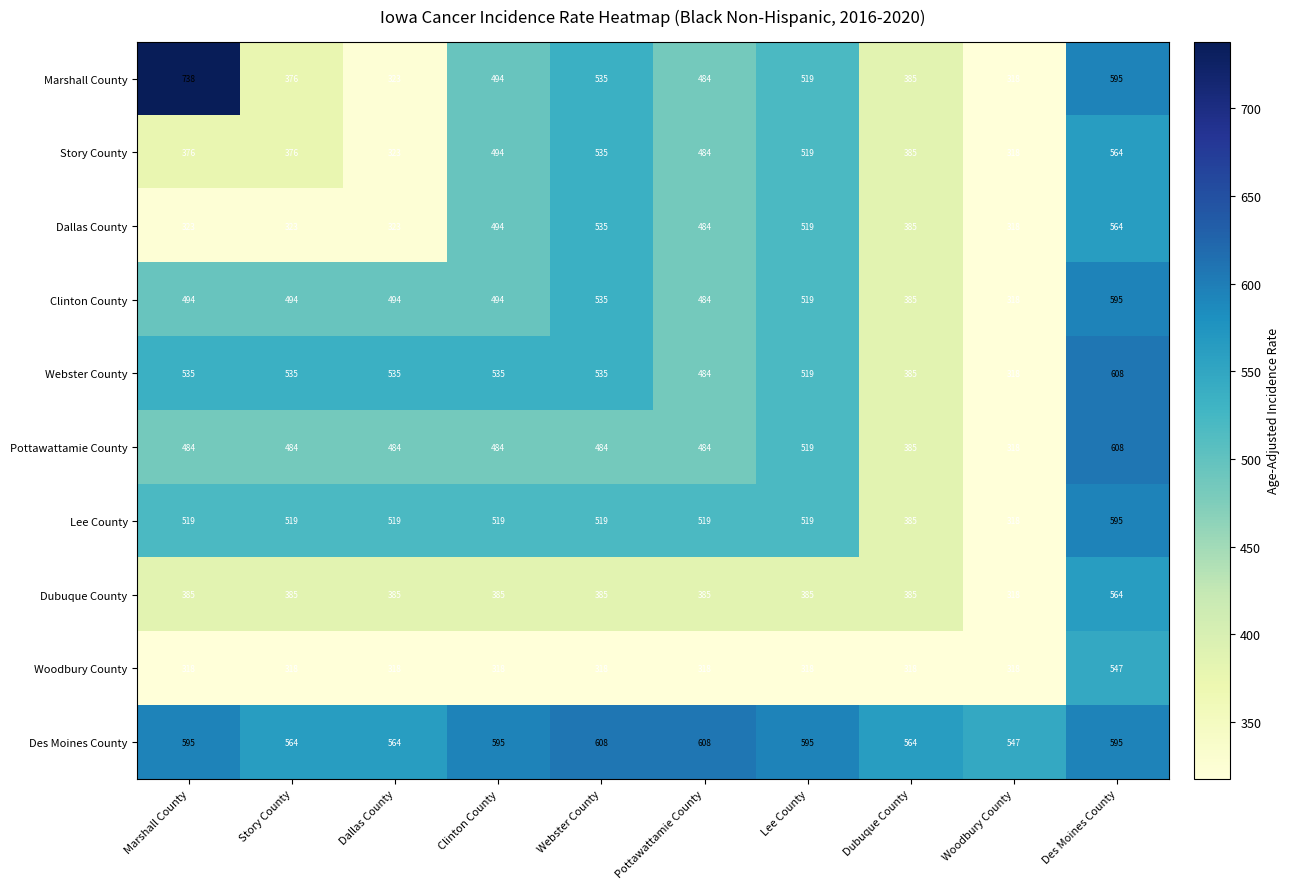

Which series has the largest total across all categories?

Des Moines County